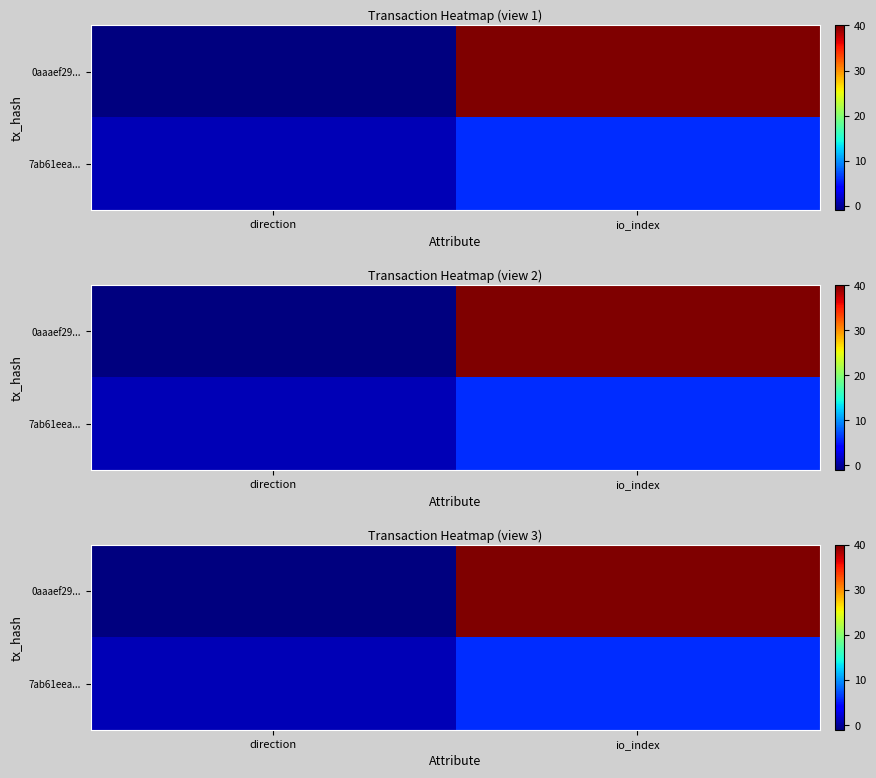

How many values in the 7ab61eea... series are below 6?

1